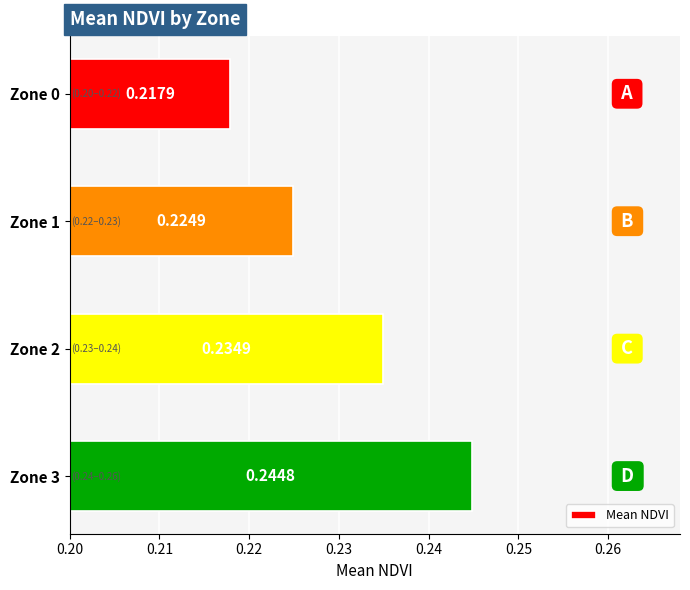

Are the bars grouped side by side (vs. stacked)?

No